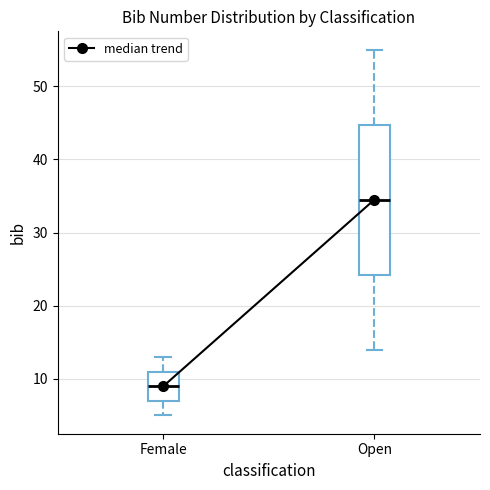

Reading left to right, transcribe this box plot: for each box, give where its median line is, the range the box spans, and where its two whiskers end, as read against the y-axis. The values are not printed on the chart, so give them approximately, as read against the axis.

Female: median 9, box 7 to 11, whiskers 5 to 13
Open: median 35, box 24 to 45, whiskers 14 to 55